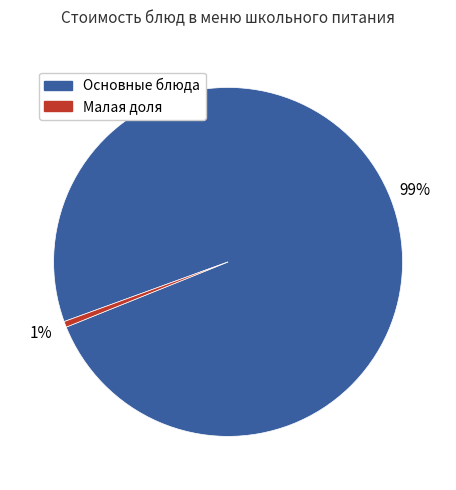

Does any single category account for the majority?

Yes